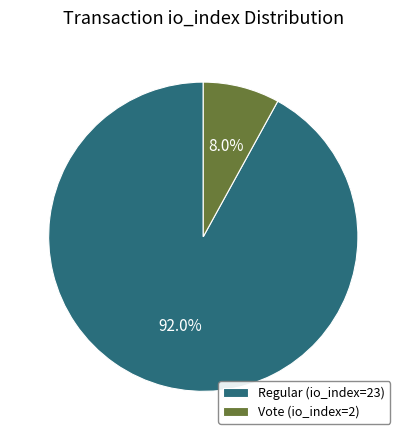

Which category has the biggest portion of the pie?

Regular (io_index=23)